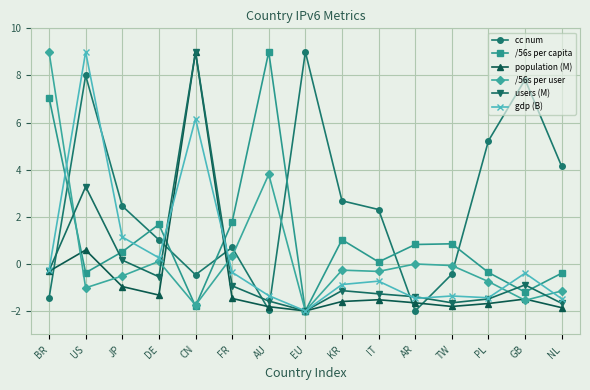

At US, list the series in order from largest to smallest.

gdp (B), cc num, users (M), population (M), /56s per capita, /56s per user